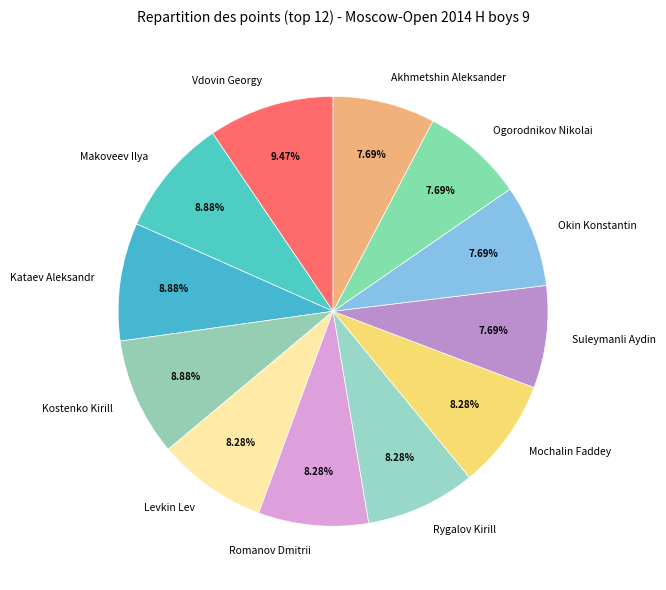

True or false: Suleymanli Aydin accounts for 2% of the total.

False